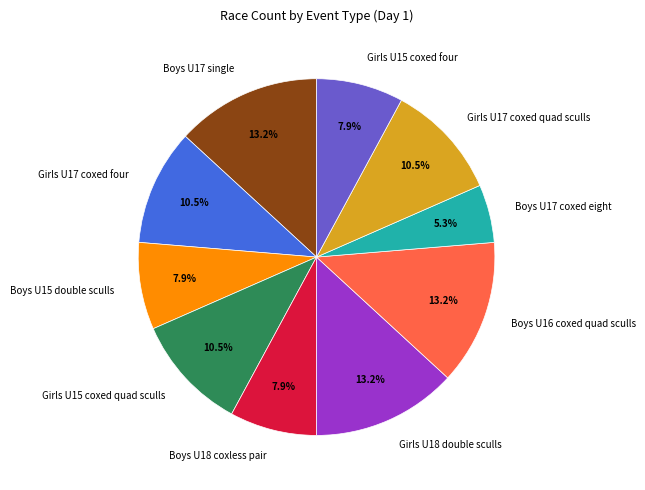

Do Girls U15 coxed quad sculls and Girls U17 coxed four together represent more than half of the pie?

No